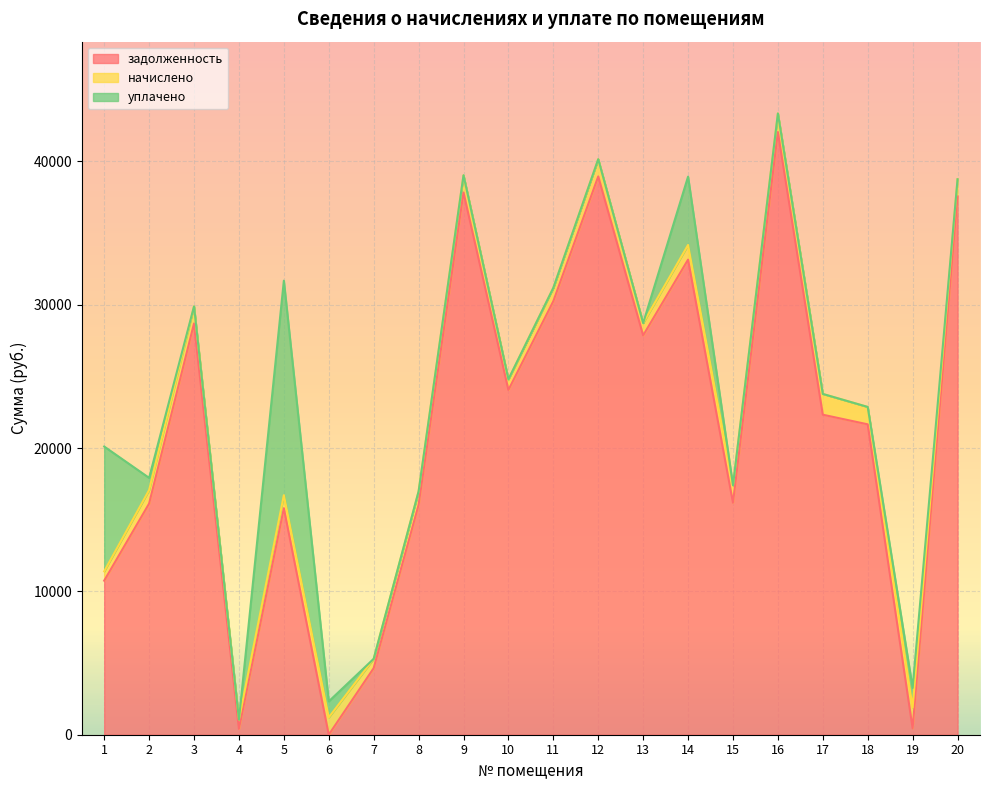

The уплачено series shows -5494.9 at 13. True or false?

False